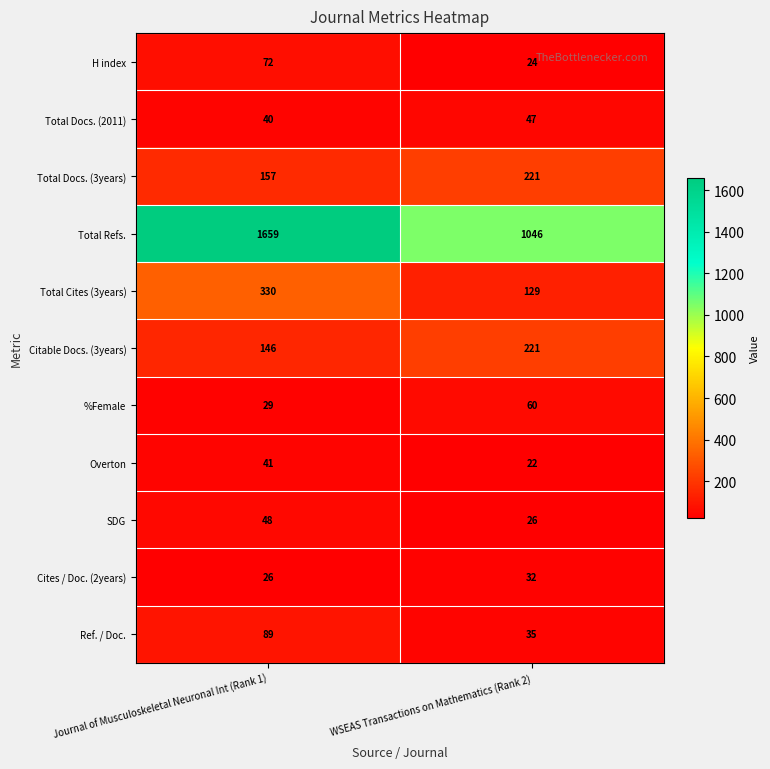

Between Journal of Musculoskeletal Neuronal Int (Rank 1) and WSEAS Transactions on Mathematics (Rank 2), which series saw the biggest shift?

Total Refs.